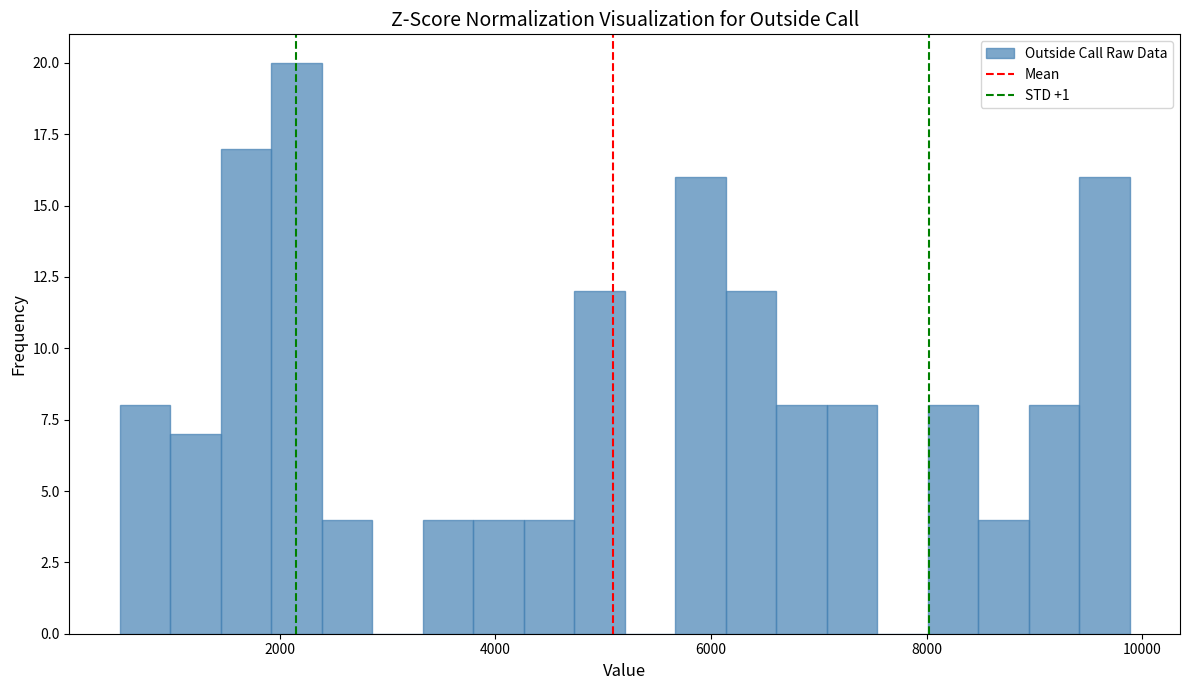

Around what value on the x-axis is the tallest bar? Give the approximate position of its centre, as read against the axis.

2200